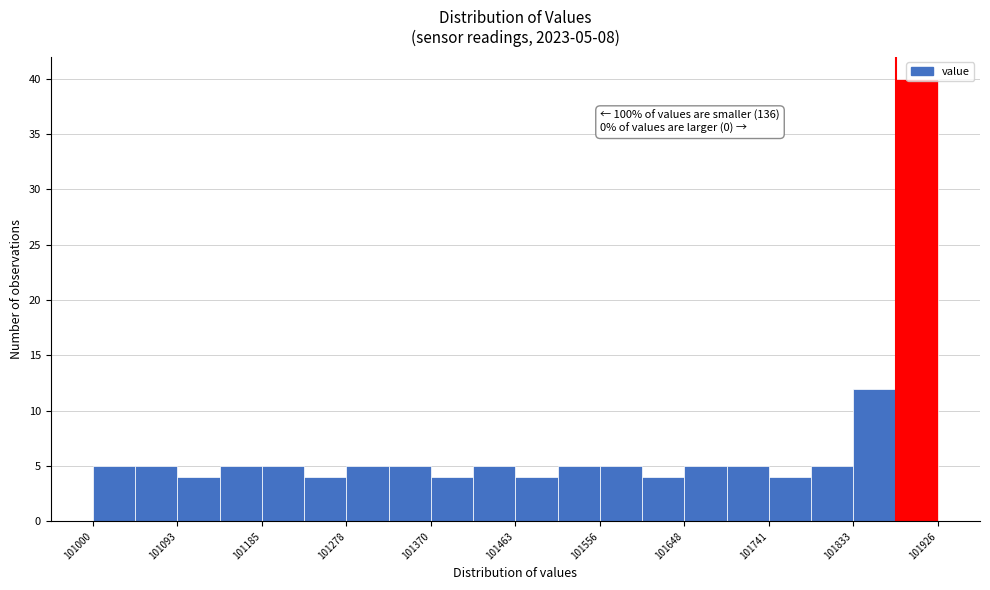

Which range on the x-axis has the tallest bar?

101880 to 101930